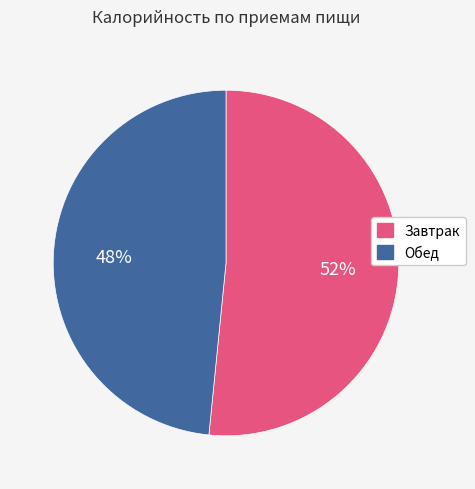

Rank the categories by value from highest to lowest.

Завтрак, Обед